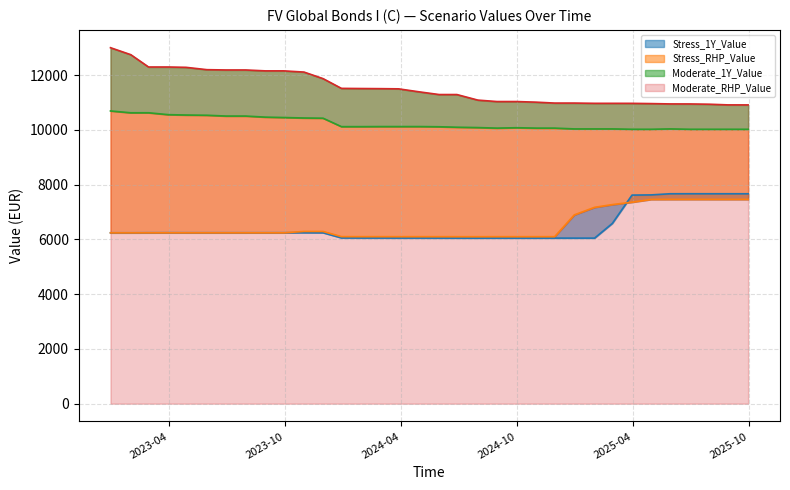

Is the value of Moderate_RHP_Value at 2024-02-29 greater than the value of Stress_RHP_Value at 2023-06-30?

Yes